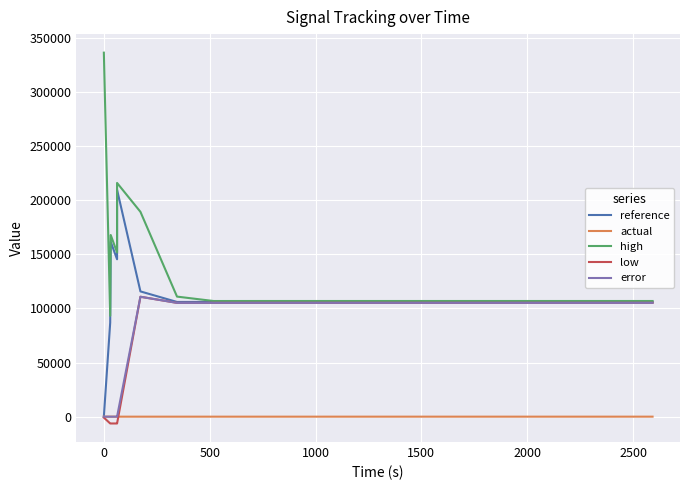

Which series has the largest range (max minus min)?

high